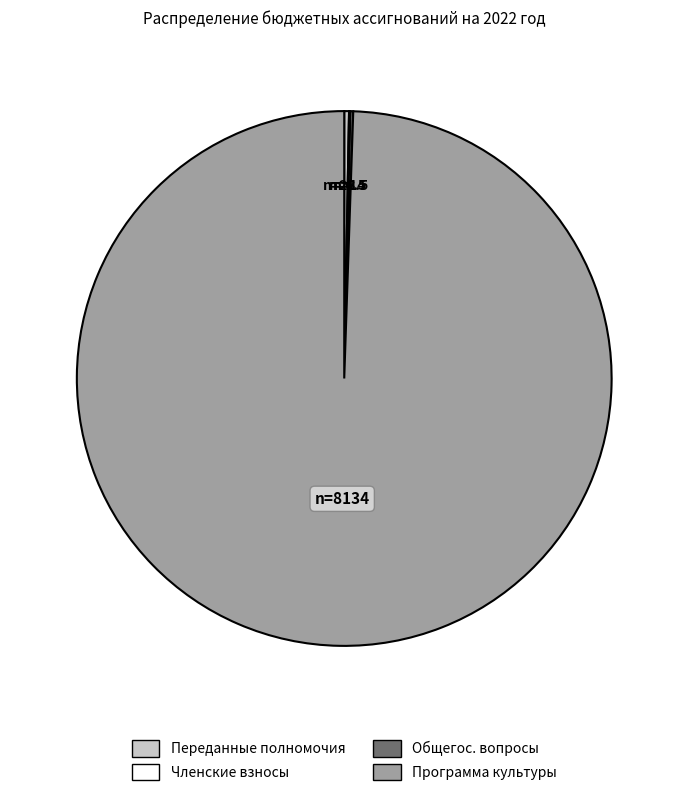

Is there a majority slice in this chart?

Yes